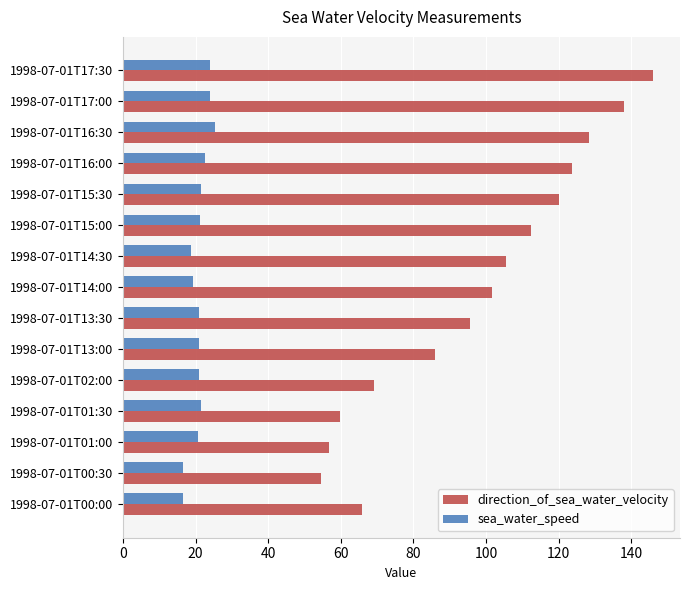

What is the difference between the second highest and minimum values in the sea_water_speed series?

7.6